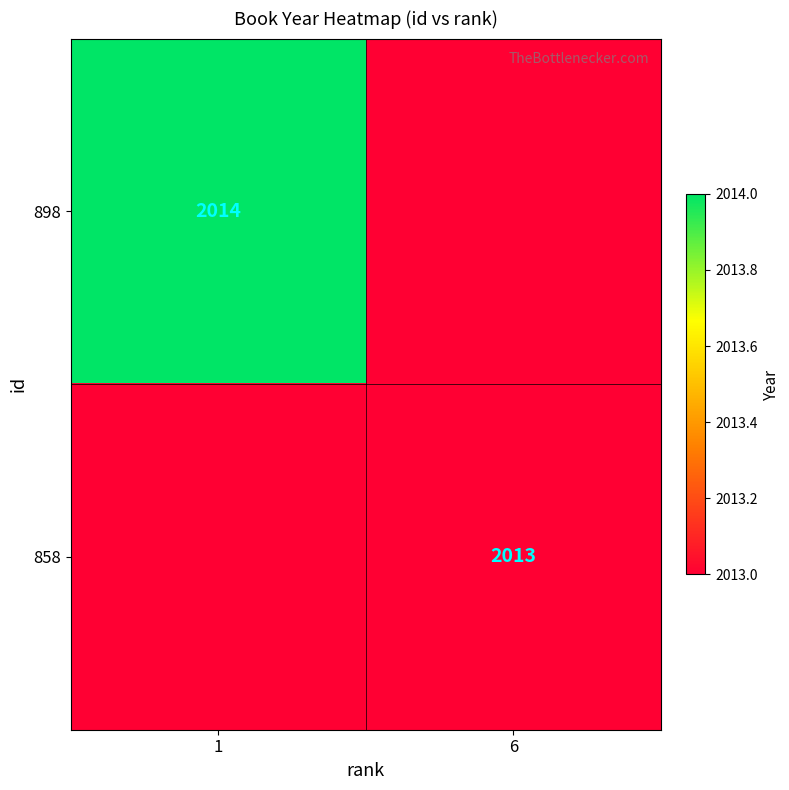

True or false: 898 has a value of 2014 at 1.

True